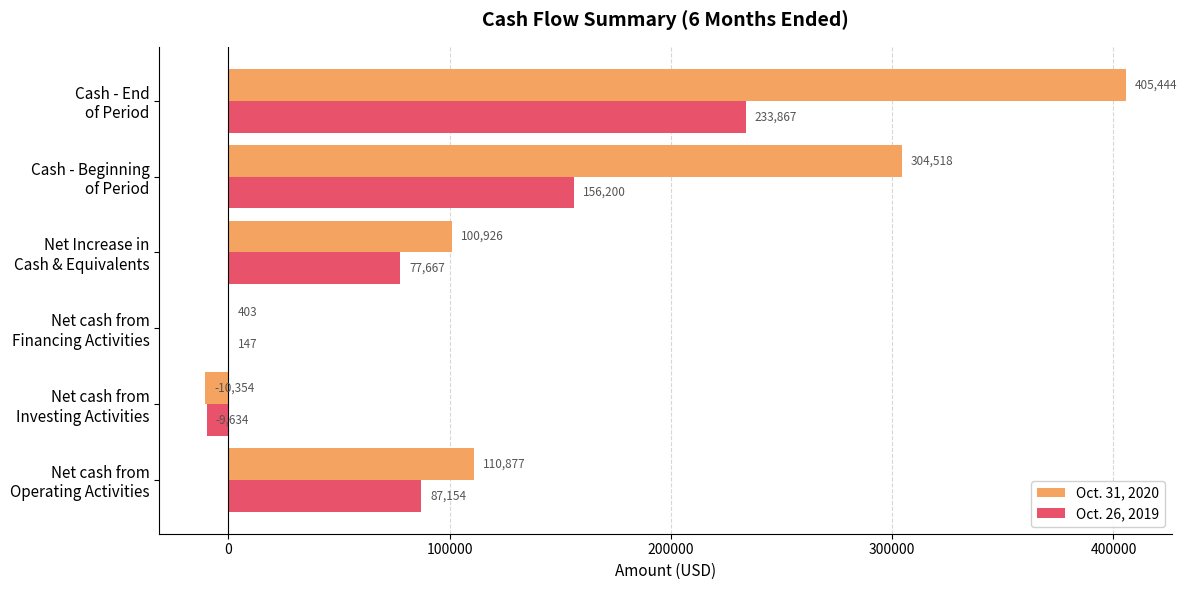

What is the sum of all Oct. 31, 2020 values?

911814